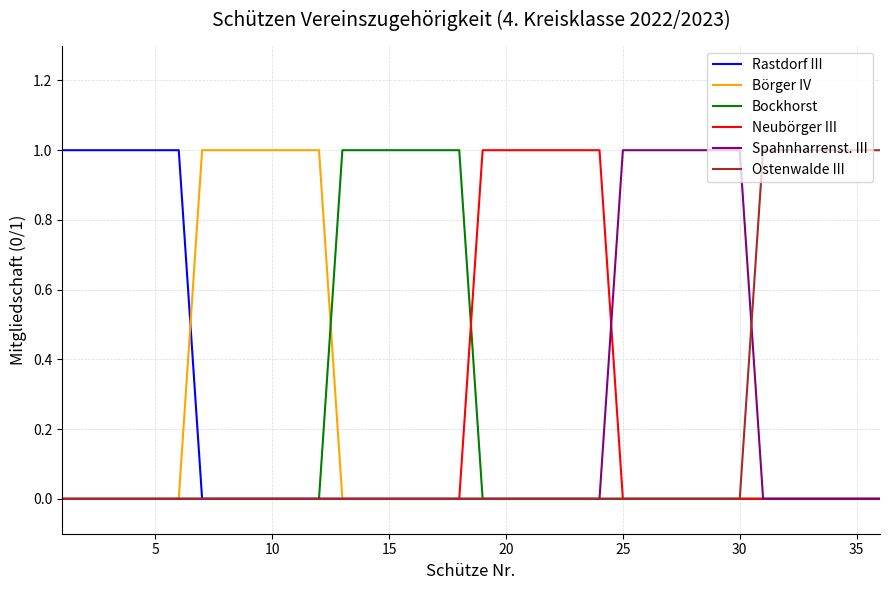

List the series in order of their peak value, lowest first.

Rastdorf III, Börger IV, Bockhorst, Neubörger III, Spahnharrenst. III, Ostenwalde III